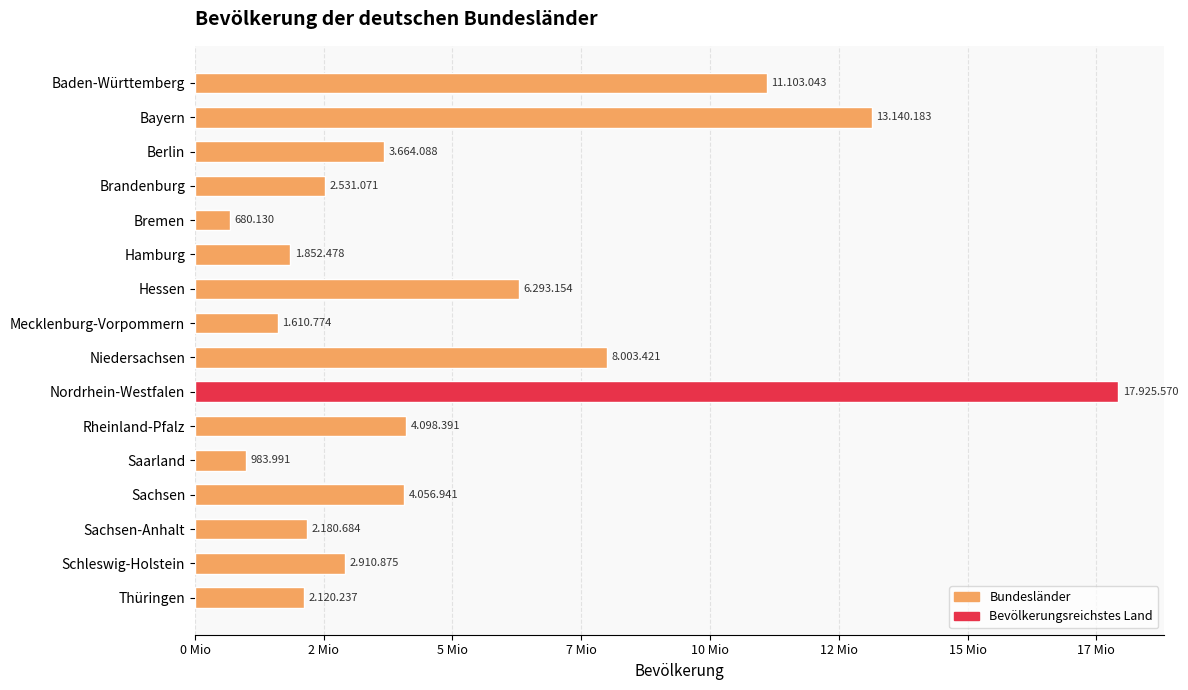

Are the bars horizontal?

Yes